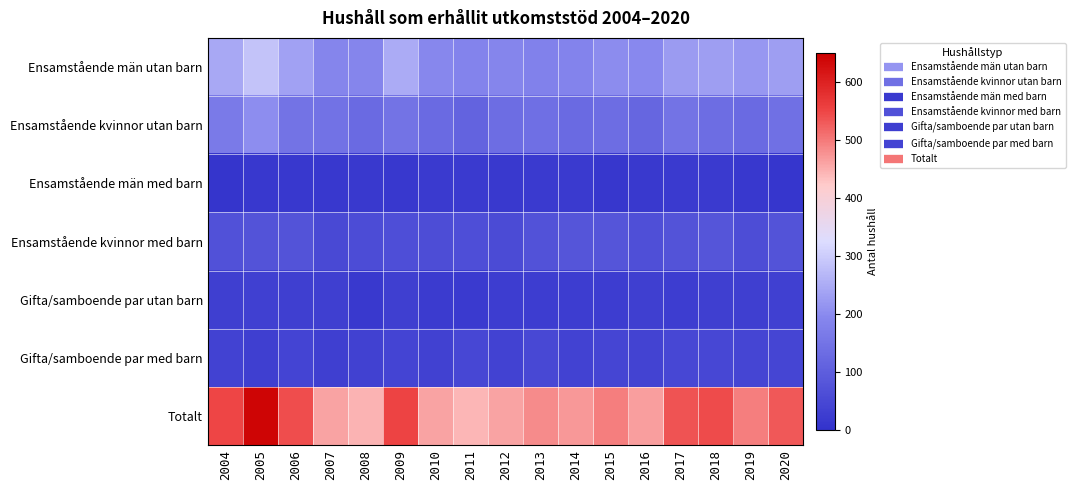

What is the minimum value shown in the chart?

6